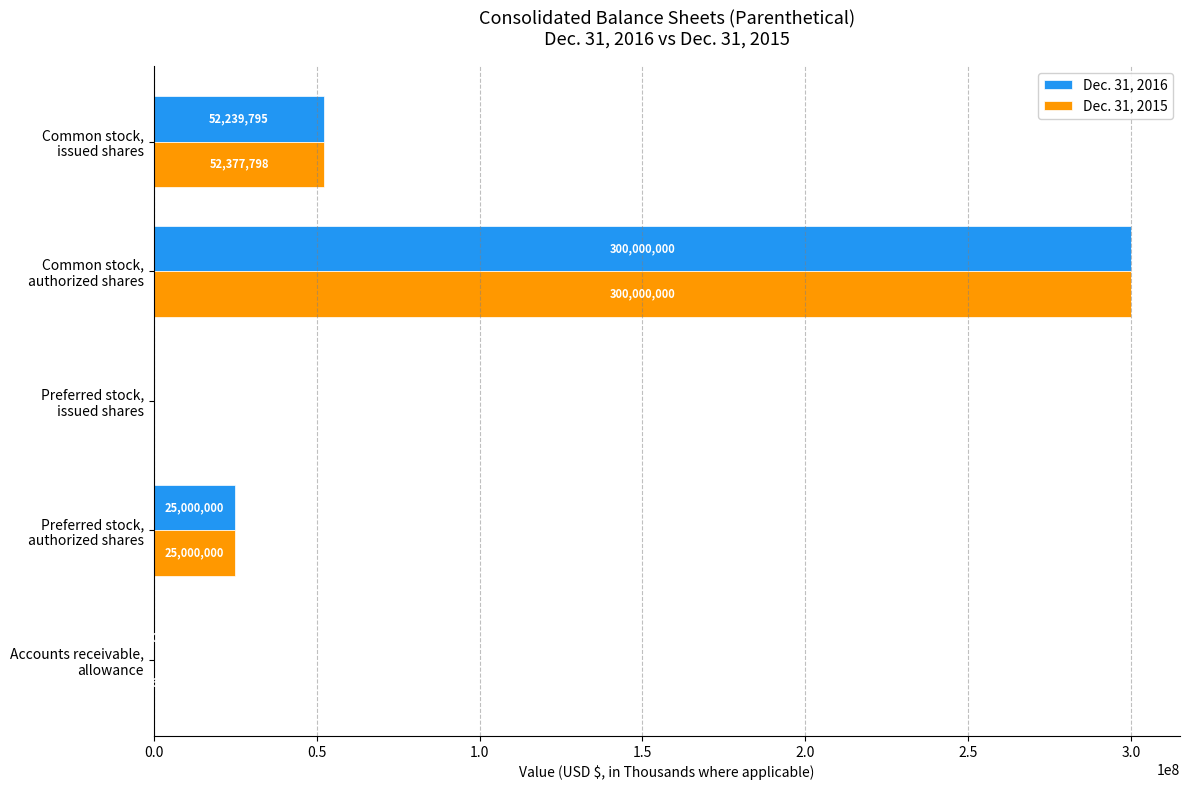

What is the sum of all Dec. 31, 2015 values?

377398429